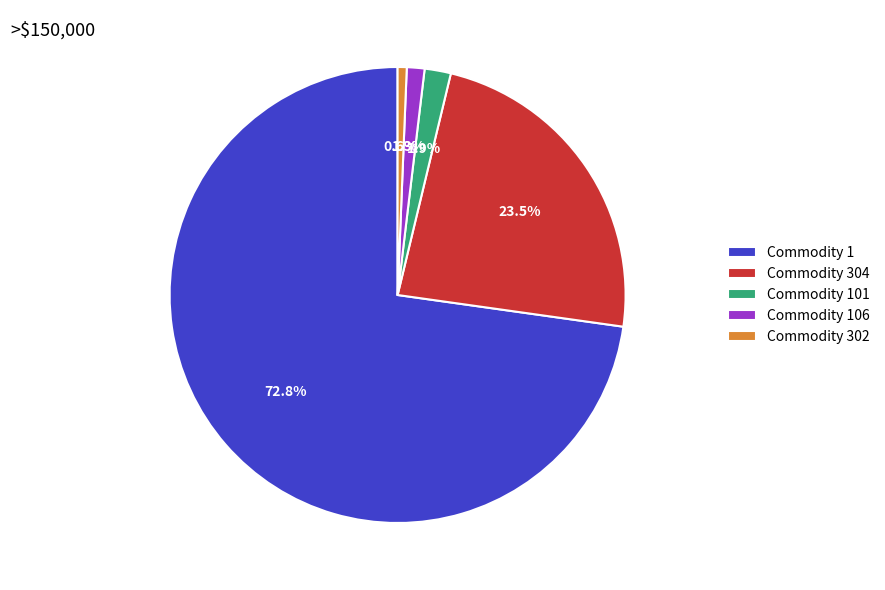

Is it true that Commodity 106 is 1% of the pie?

True